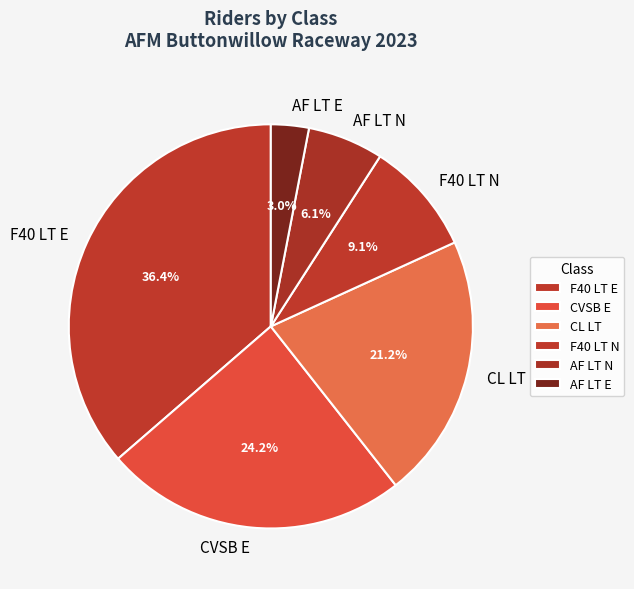

Rank the categories by value from lowest to highest.

AF LT E, AF LT N, F40 LT N, CL LT, CVSB E, F40 LT E